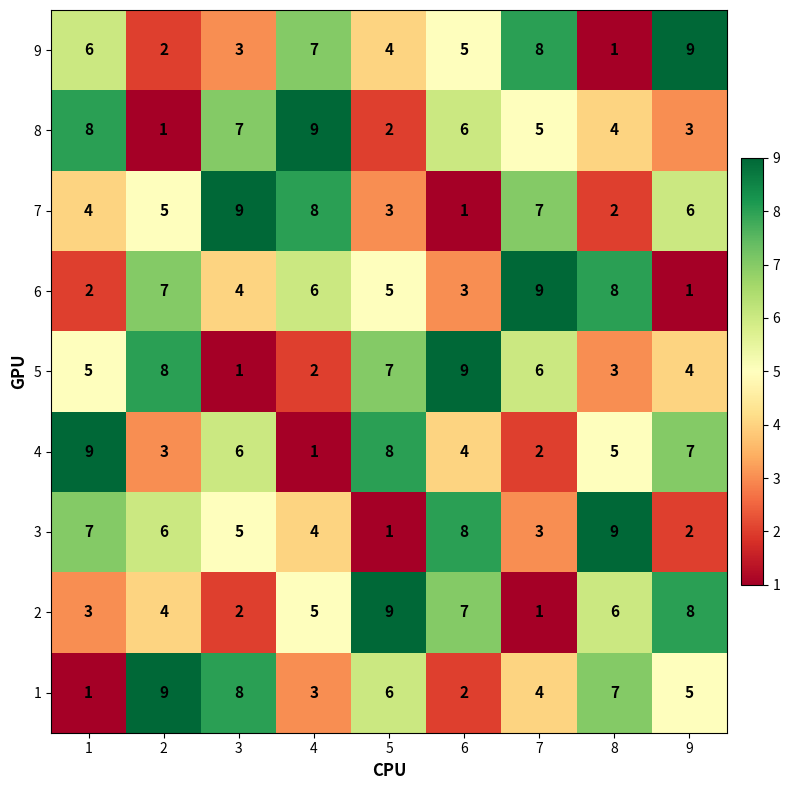

At how many categories does at least one series exceed 8?

9